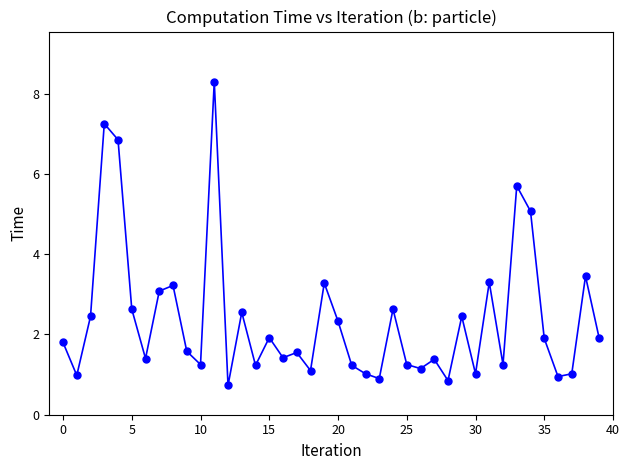

What is the value of the 6th point from the left?

2.6